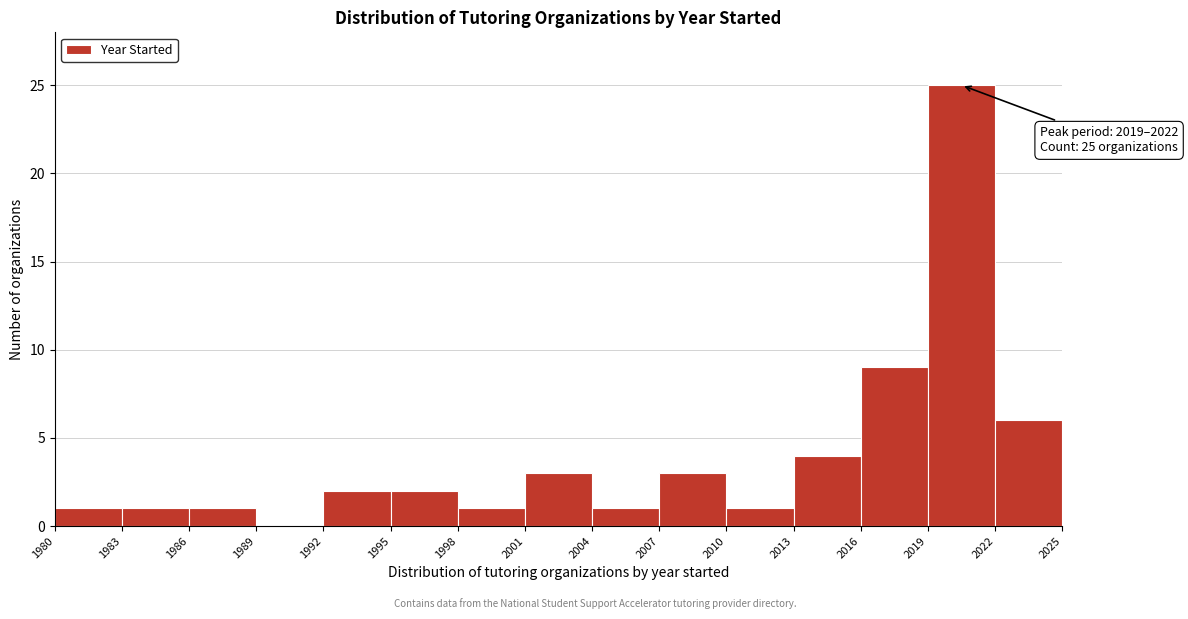

Which range on the x-axis has the tallest bar?

2019 to 2022